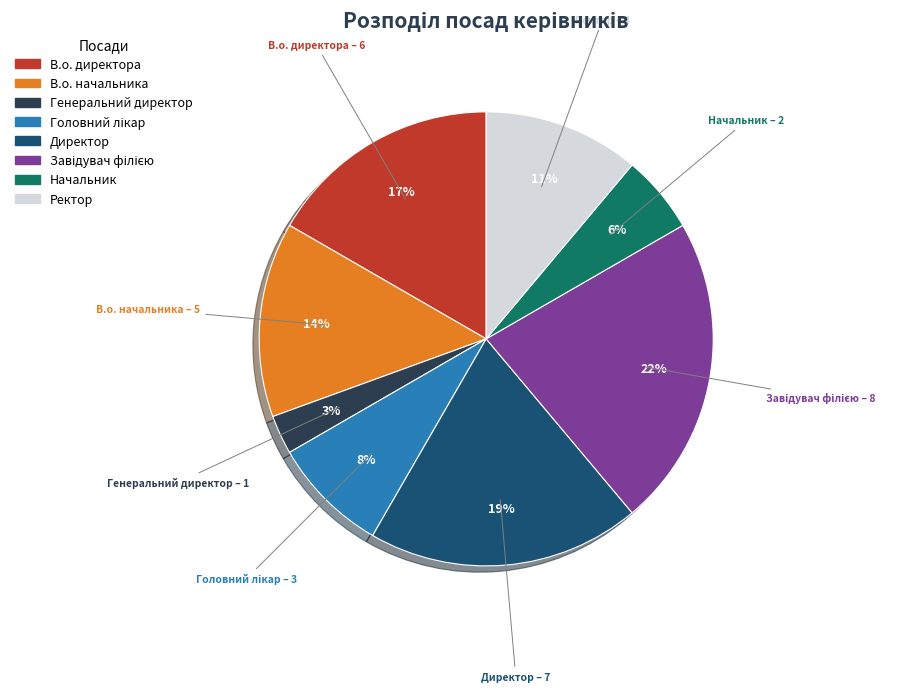

What is the smallest slice in the pie chart?

Генеральний директор